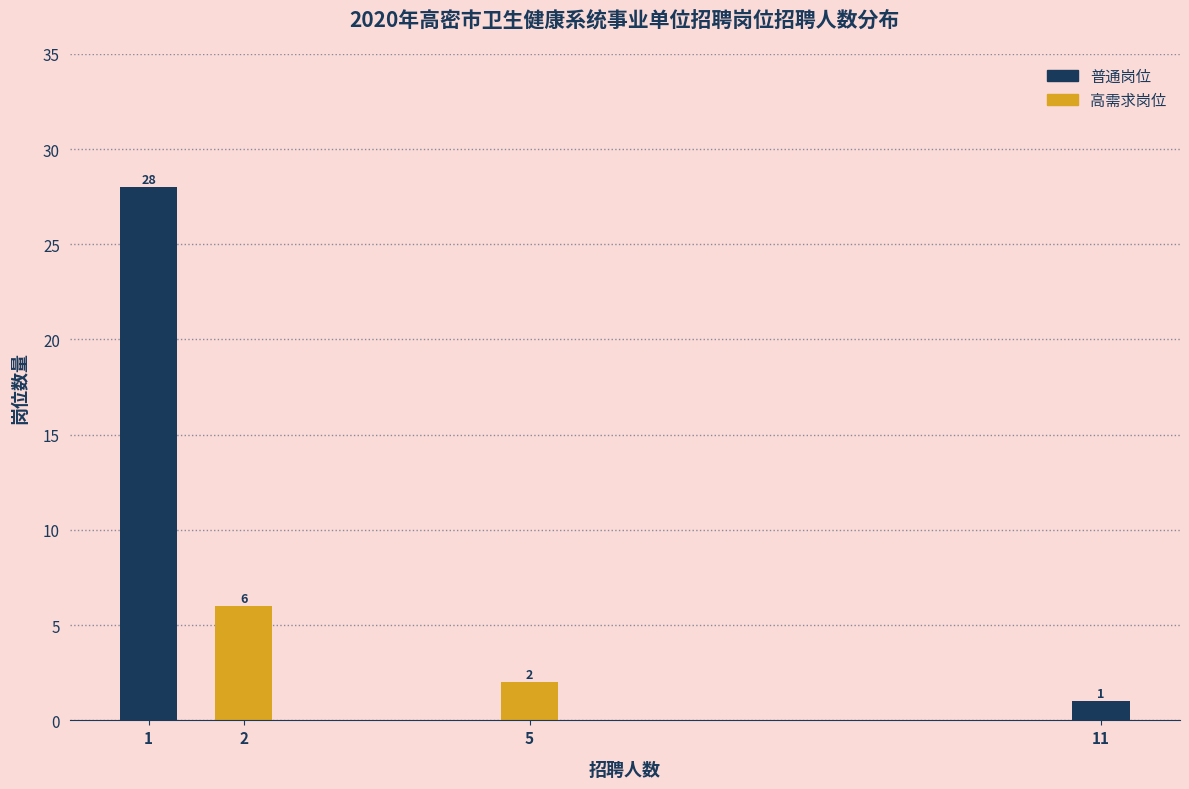

Reading right to left, what are all the values shown in this chart?

1	2	6	28